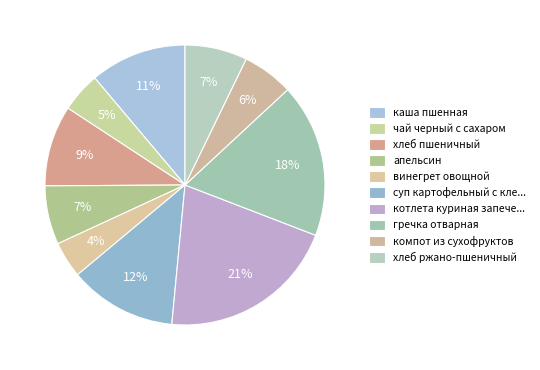

How many slices are in this pie chart?

10